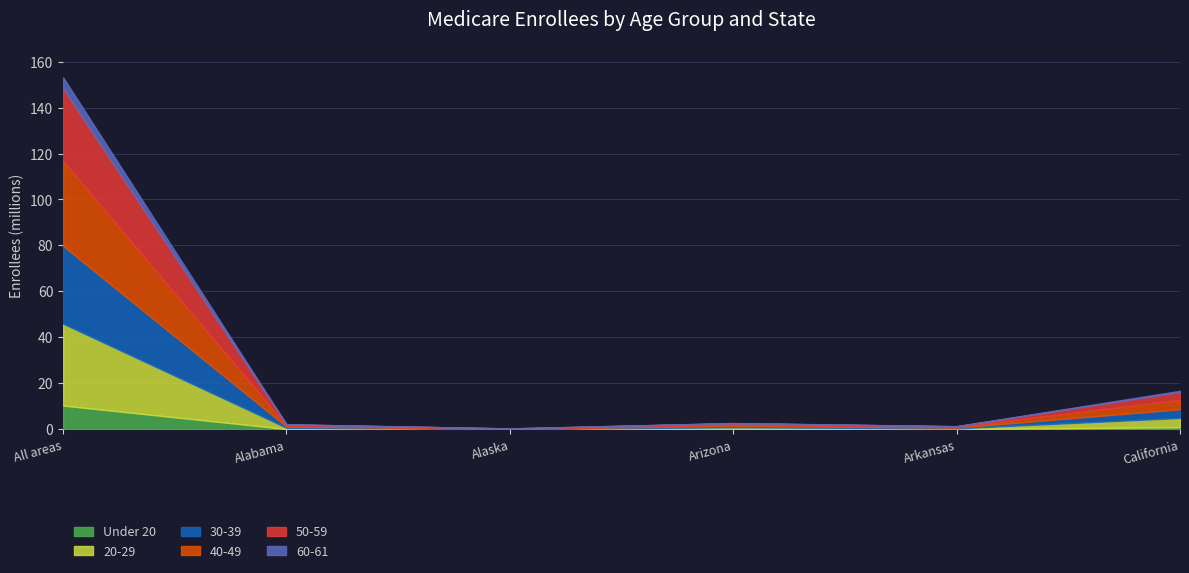

What is the total value across all series at All areas?

153.2